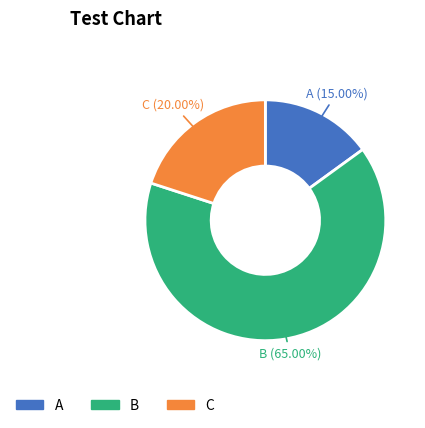

To the nearest percent, what is the difference between the largest and smallest slice percentages?

50%